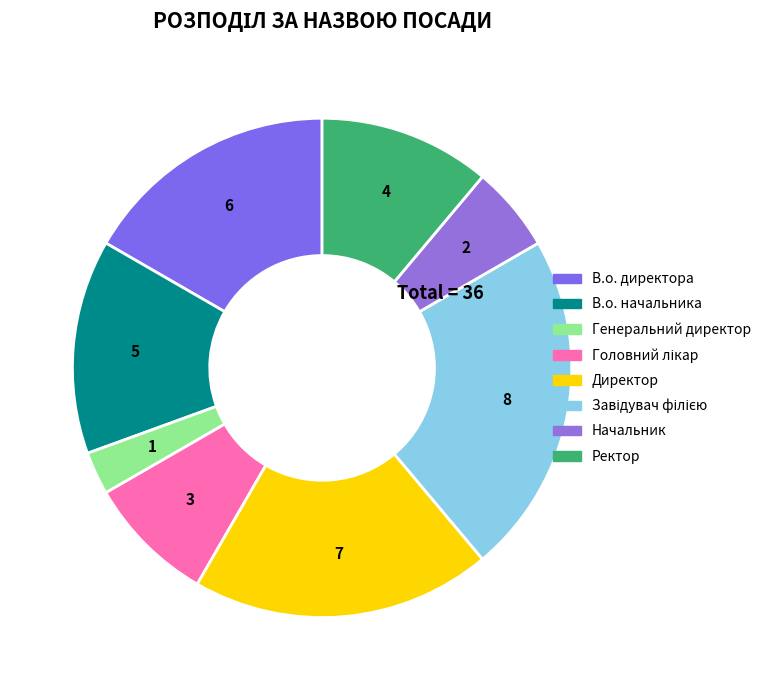

Rank the categories by value from lowest to highest.

Генеральний директор, Начальник, Головний лікар, Ректор, В.о. начальника, В.о. директора, Директор, Завідувач філією